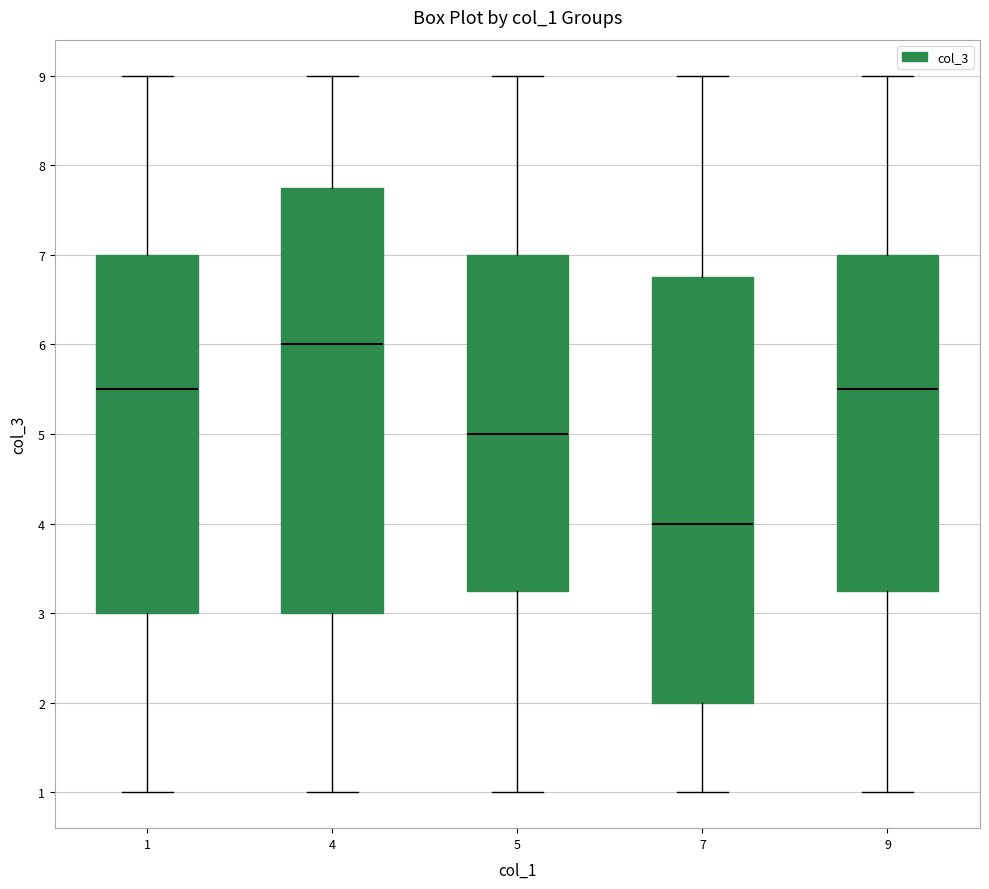

Reading left to right, read every box against the y-axis: the position of its median line, the range the box covers, and the ends of its whiskers. The values are not printed on the chart, so give them approximately, as read against the axis.

1: median 5.5, box 3.0 to 7.0, whiskers 1.0 to 9.0
4: median 6.0, box 3.0 to 7.8, whiskers 1.0 to 9.0
5: median 5.0, box 3.3 to 7.0, whiskers 1.0 to 9.0
7: median 4.0, box 2.0 to 6.8, whiskers 1.0 to 9.0
9: median 5.5, box 3.3 to 7.0, whiskers 1.0 to 9.0